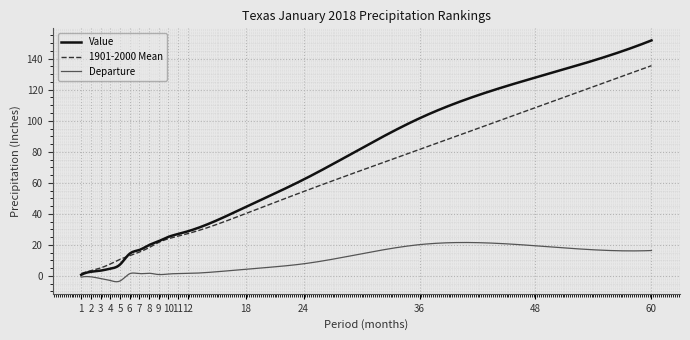

Which series has the largest range (max minus min)?

Value